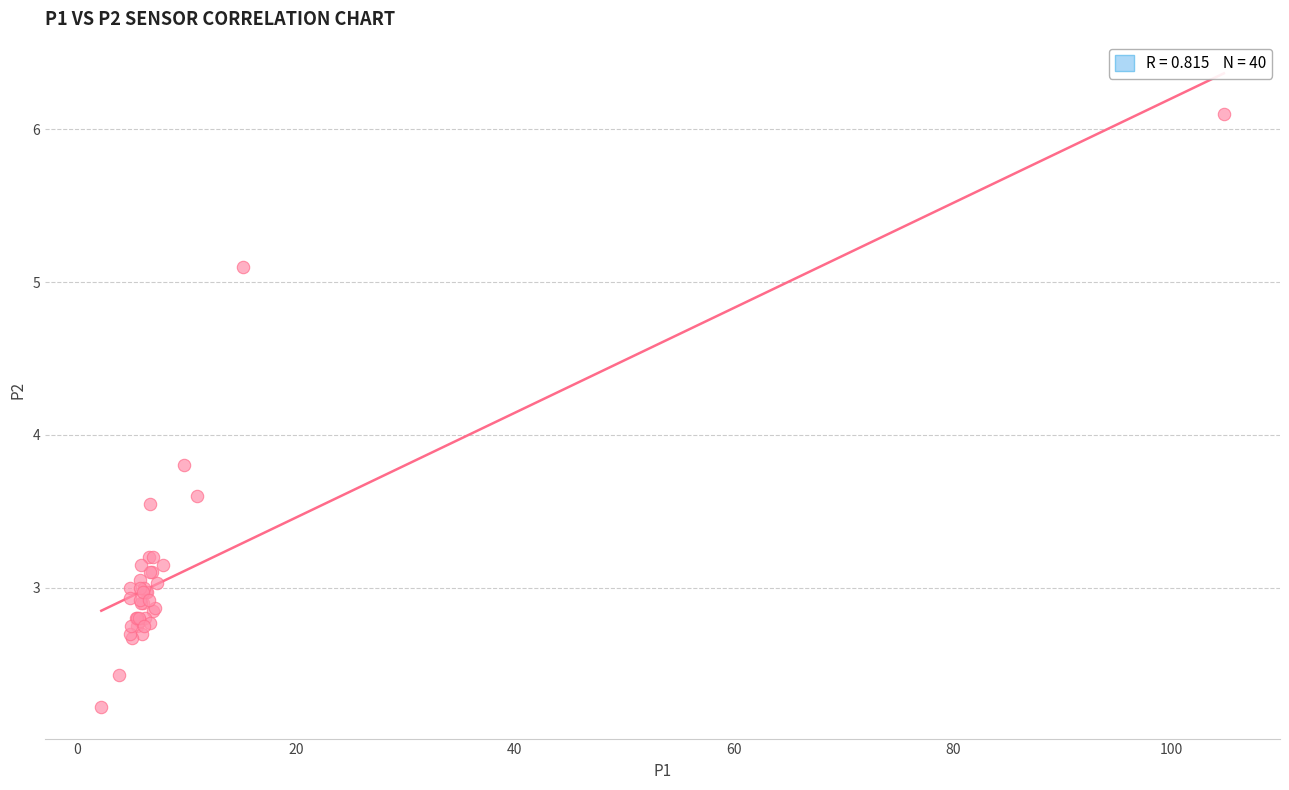

What Y value in the scatter plot is closest to 4?

3.8